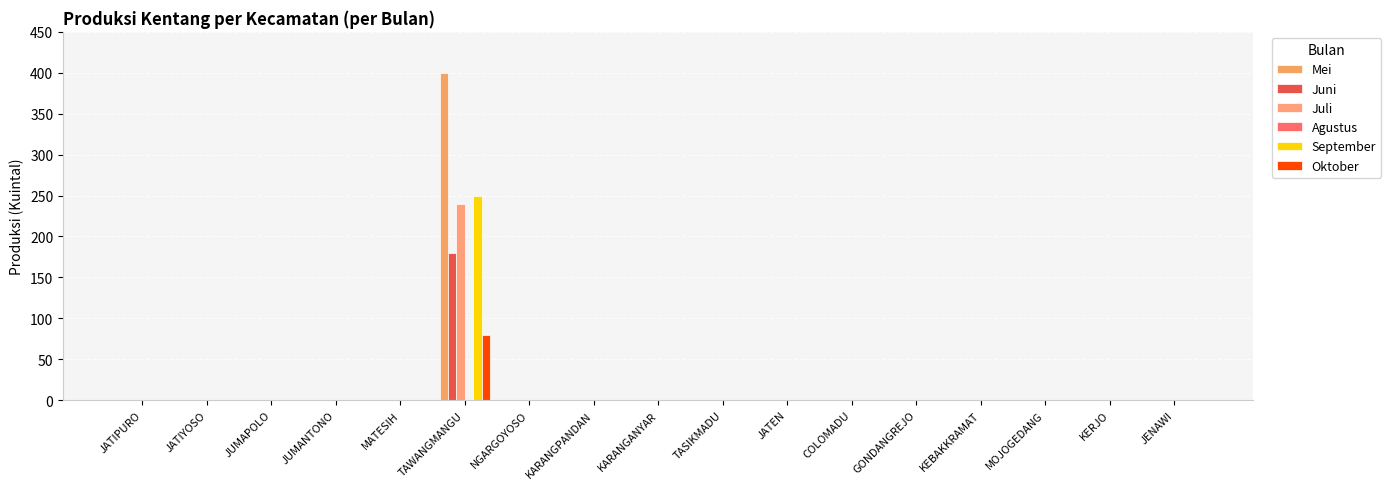

How many distinct data groups are displayed?

5